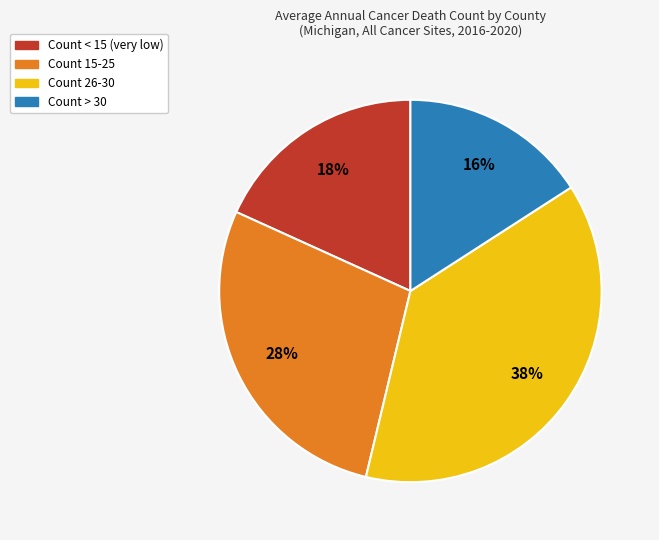

Is there a majority slice in this chart?

No